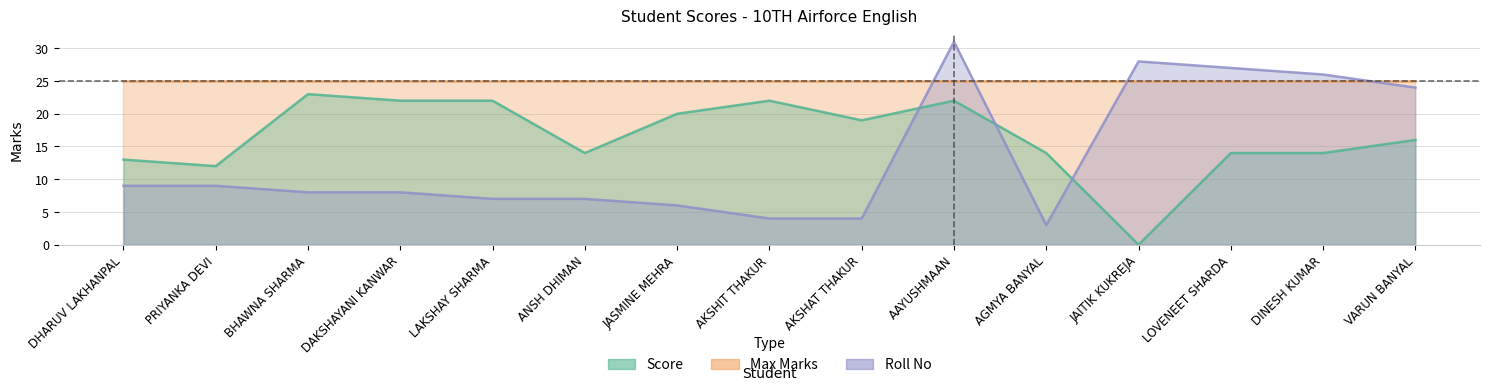

Which series ends up on top after the final intersection of Roll No and Score?

Roll No